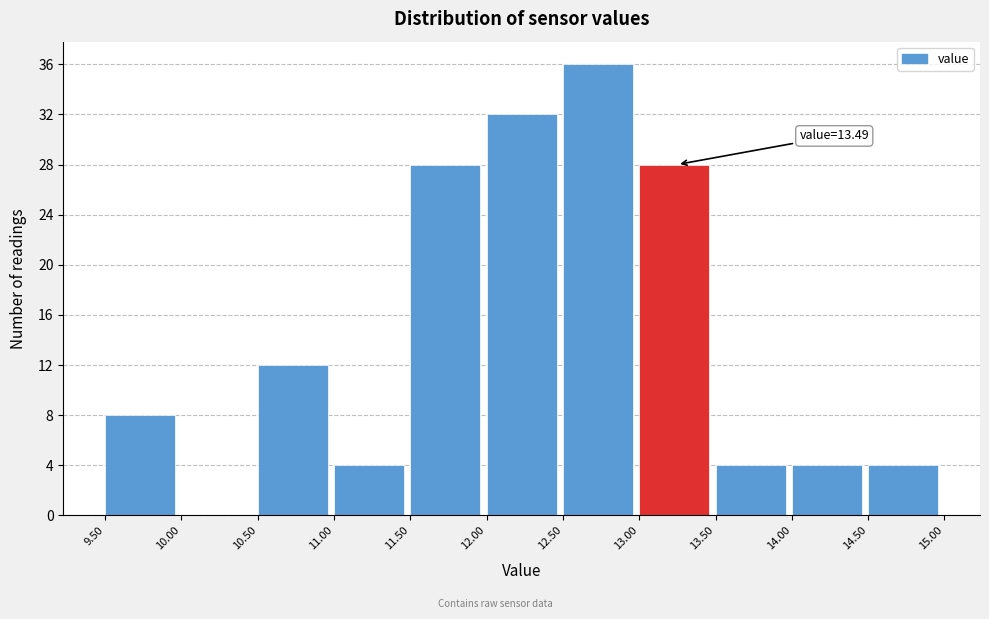

Which range on the x-axis has the tallest bar?

12.50 to 13.00